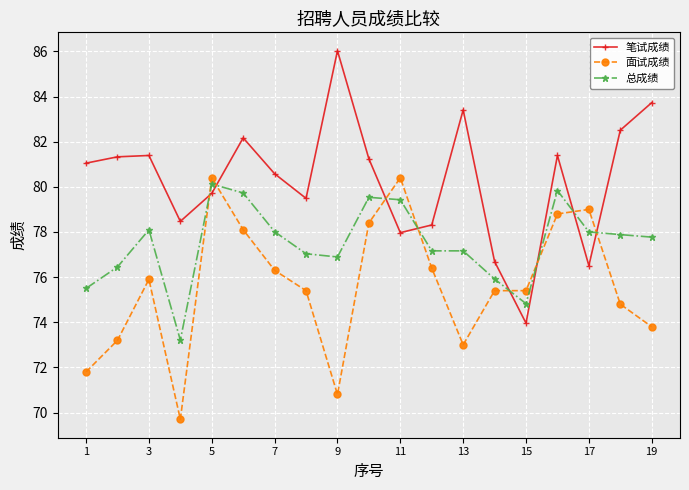

Which series has the widest spread of values?

笔试成绩